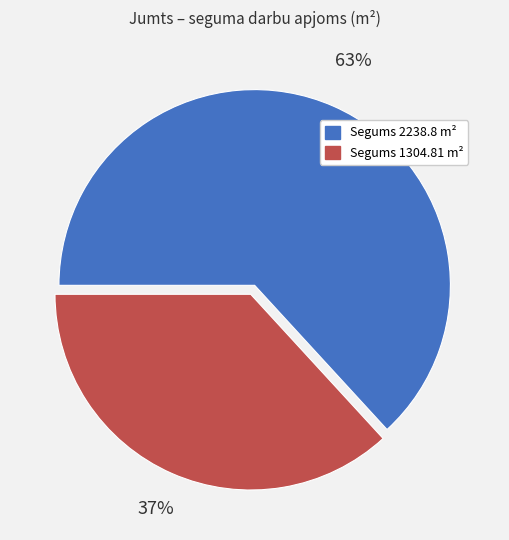

To the nearest percent, what is the average slice percentage?

50%